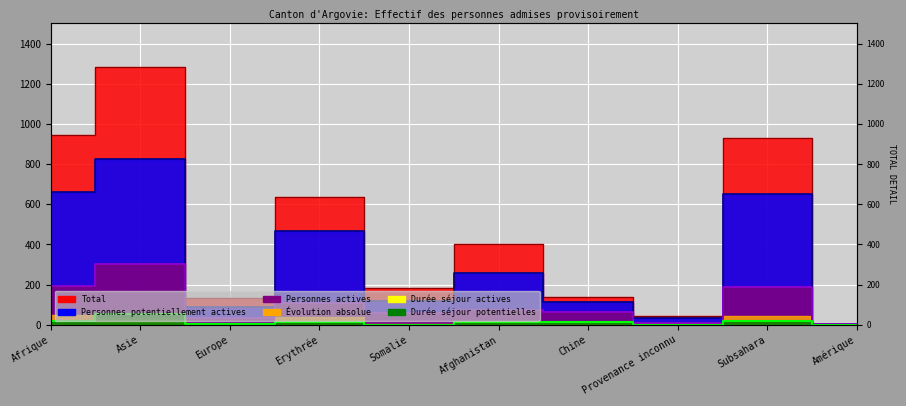

Where is the first local minimum for Personnes actives?

Europe